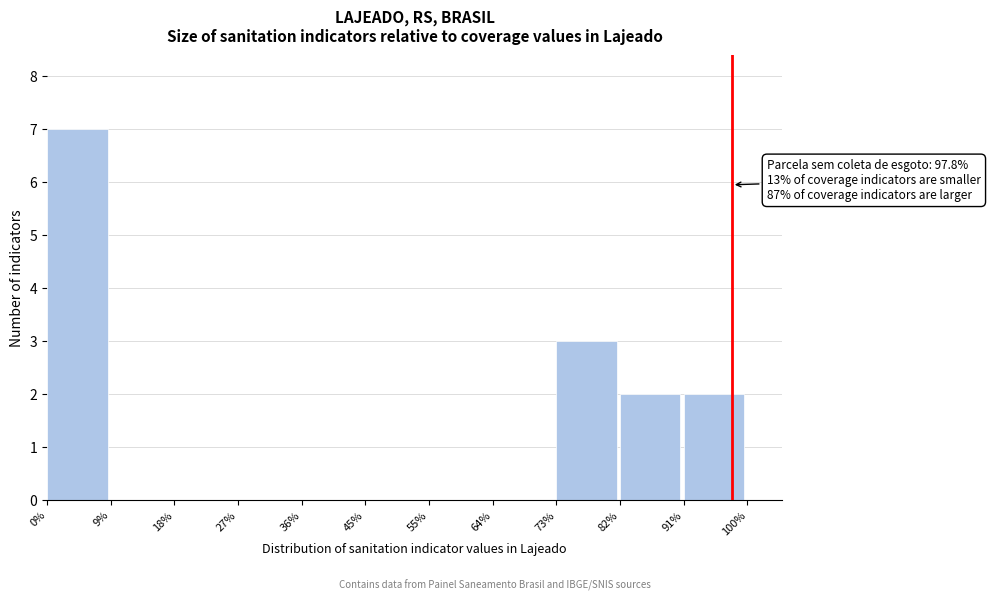

Reading left to right, extract all data points from this chart.

0%=7	9%=0	18%=0	27%=0	36%=0	45%=0	55%=0	64%=0	73%=3	82%=2	91%=2